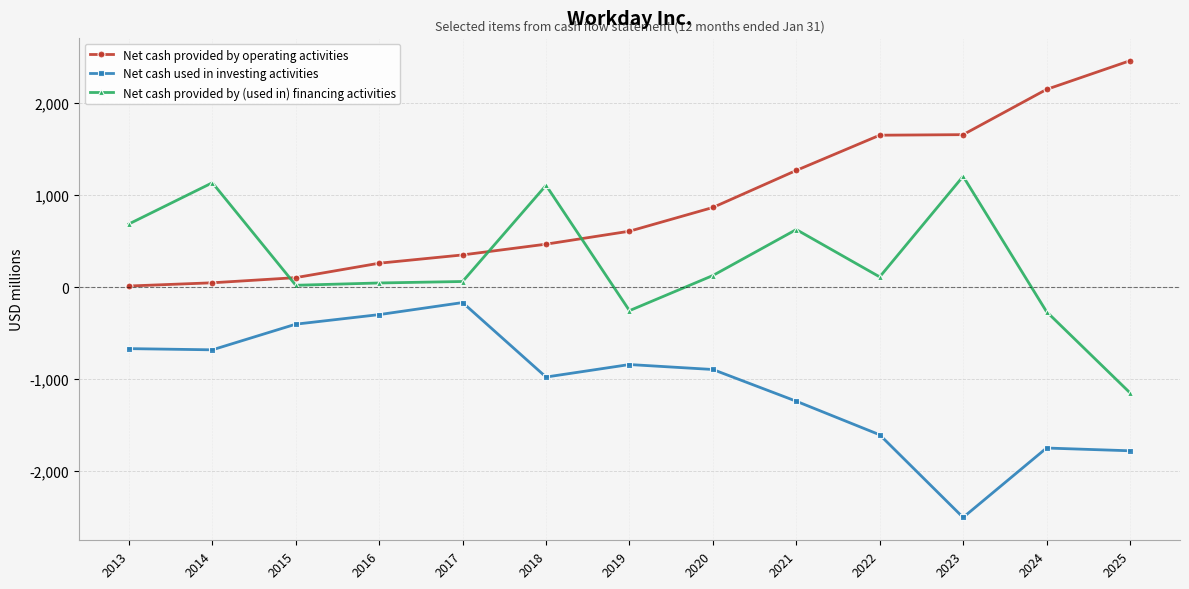

At which label does Net cash provided by operating activities reach its peak?

2025